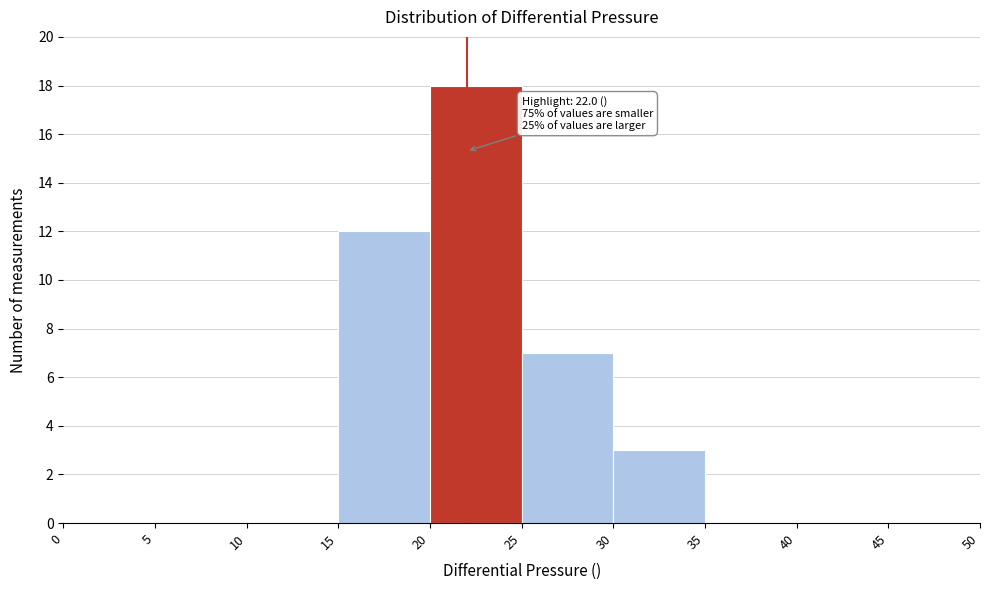

Over which range of the x-axis is the bar tallest?

20 to 25